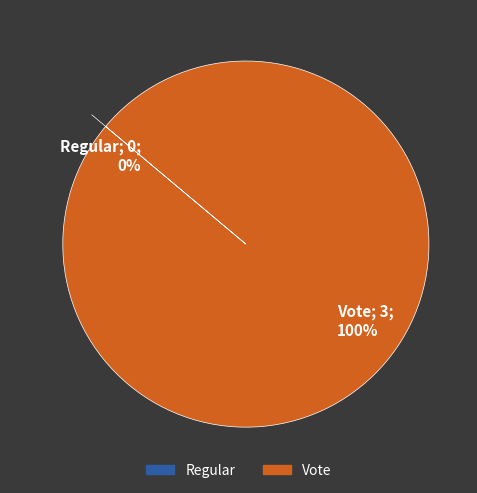

Between Vote and Regular, which is larger?

Vote